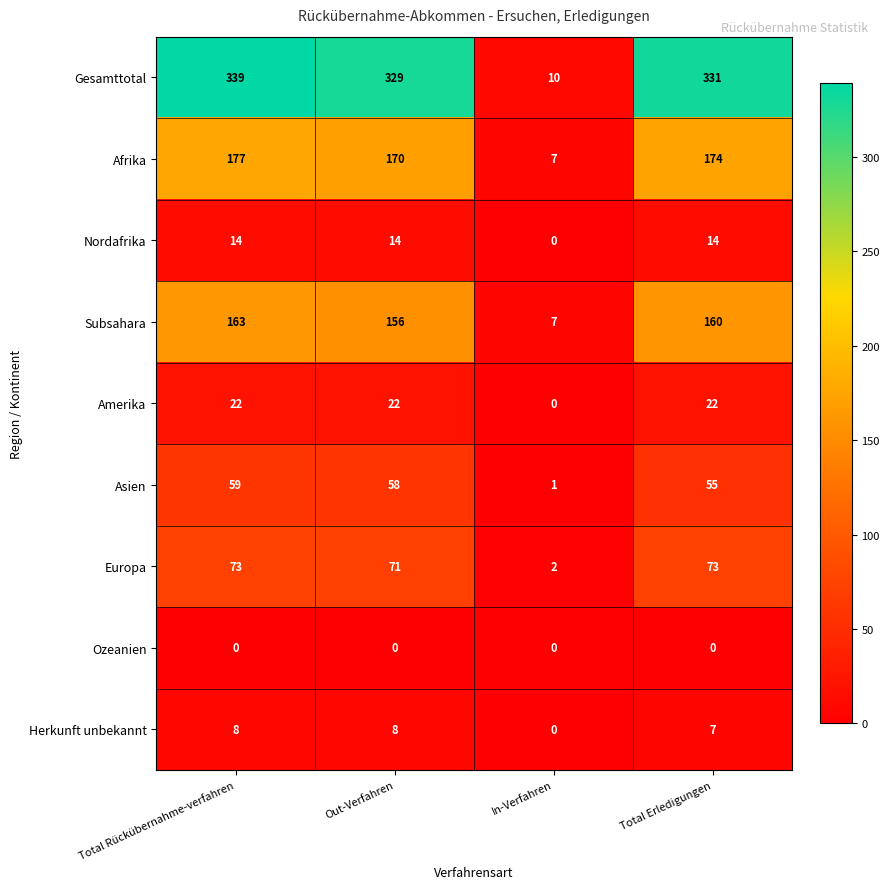

At how many categories does at least one series exceed 203?

3